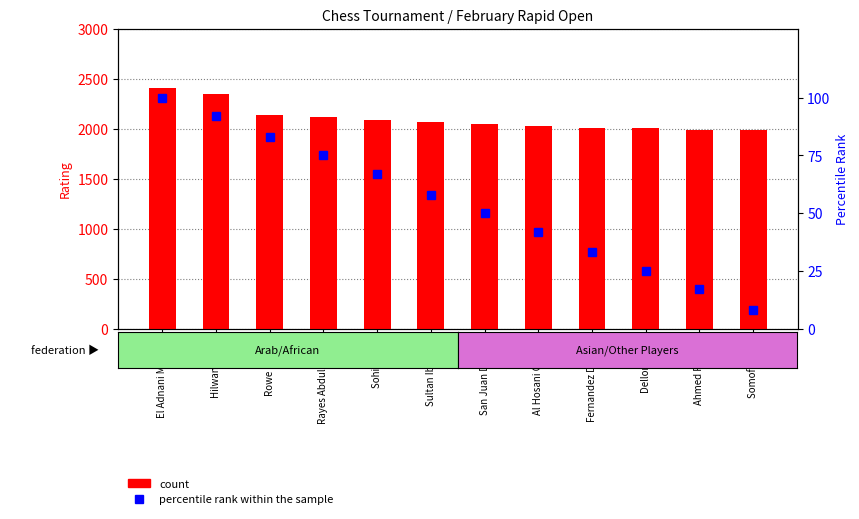

How many data points in count are above 2066?

5